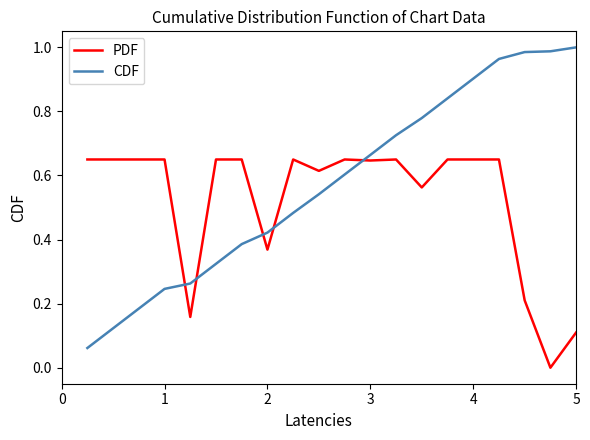

What is the difference between the maximum and minimum values in the CDF series?

0.9